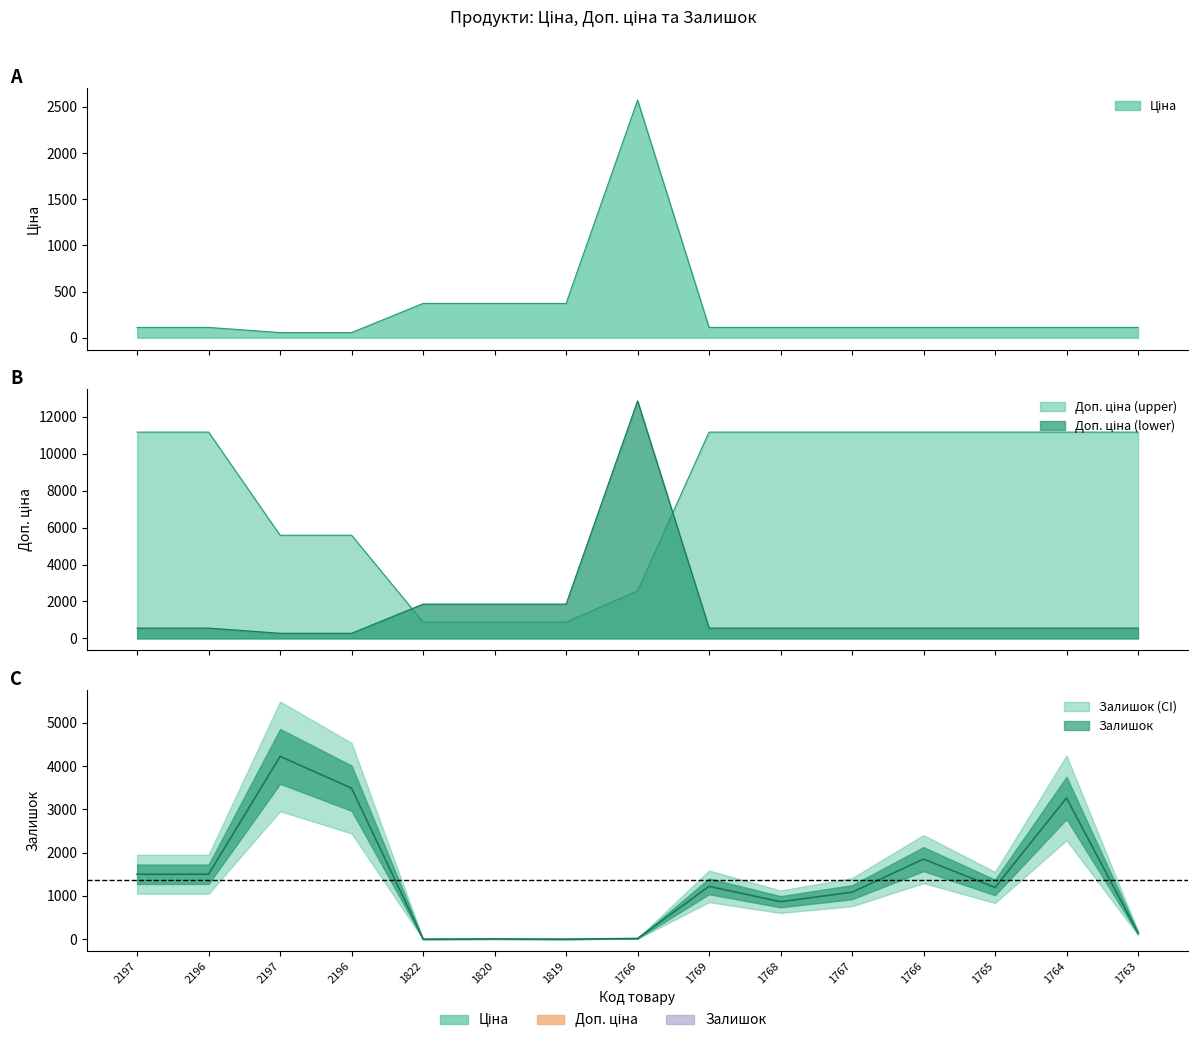

List the series in order of their peak value, lowest first.

Ціна, Залишок, Доп. ціна